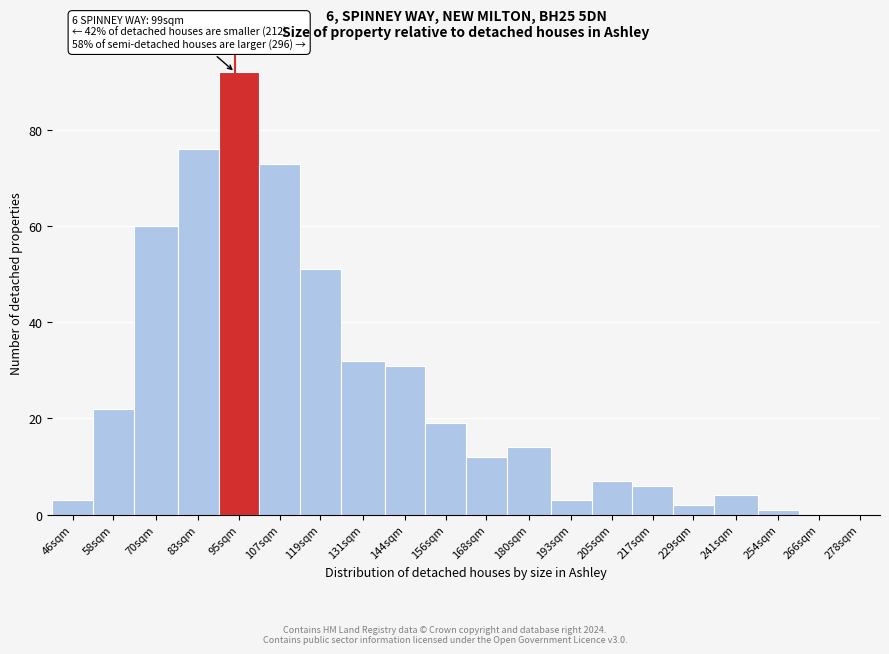

Reading left to right, list all the values displayed in this chart.

46sqm=3	58sqm=22	70sqm=60	83sqm=76	95sqm=92	107sqm=73	119sqm=51	131sqm=32	144sqm=31	156sqm=19	168sqm=12	180sqm=14	193sqm=3	205sqm=7	217sqm=6	229sqm=2	241sqm=4	254sqm=1	266sqm=0	278sqm=0